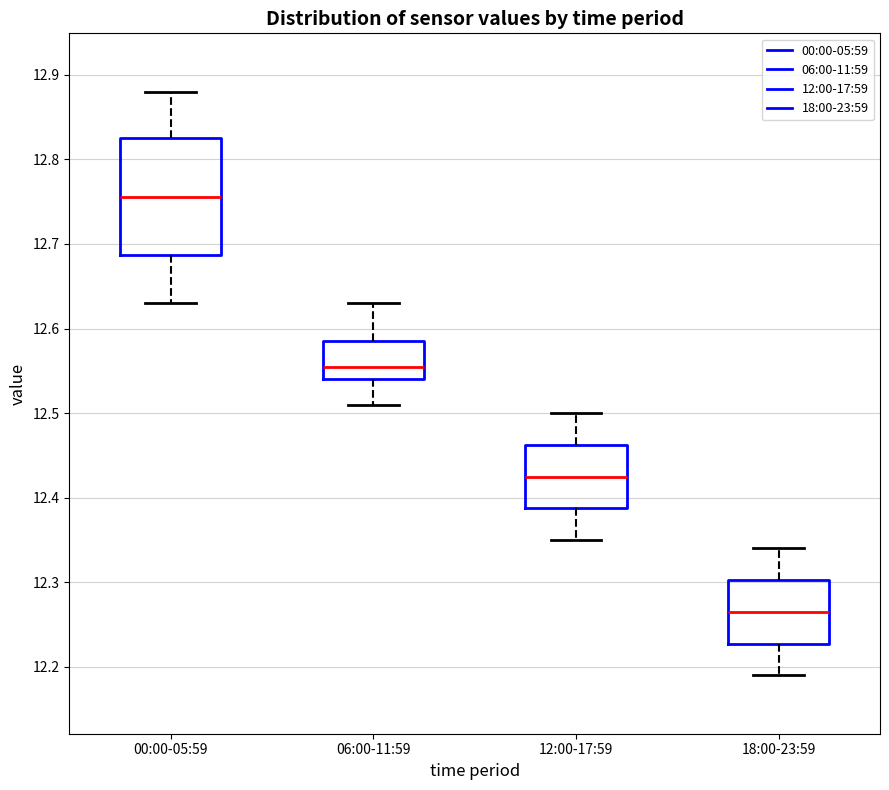

Where is the lower edge of the box for 06:00-11:59 on the y-axis? The values are not printed on the chart, so give them approximately, as read against the axis.

12.54